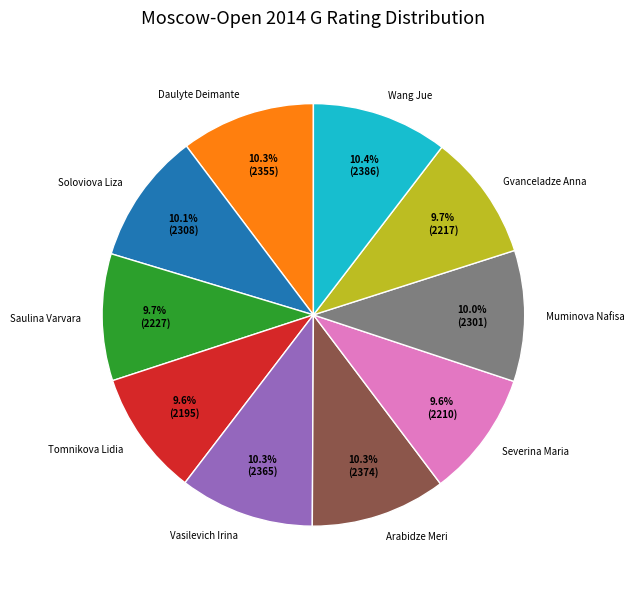

To the nearest percent, what portion does Arabidze Meri represent?

10%